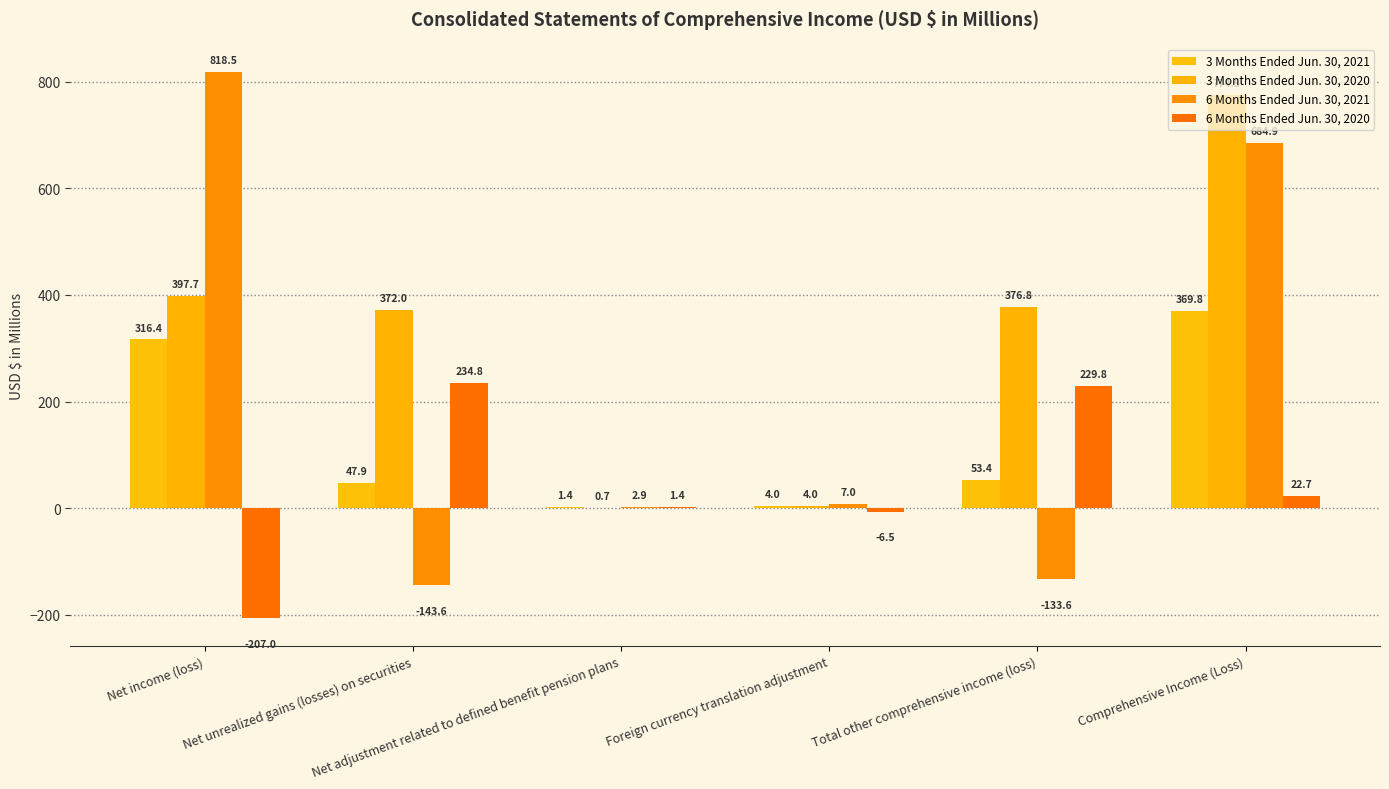

Reading left to right, list all the values displayed in this chart.

3 Months Ended Jun. 30, 2021: Net income (loss)=316.4	Net unrealized gains (losses) on securities=47.9	Net adjustment related to defined benefit pension plans=1.4	Foreign currency translation adjustment=4.0	Total other comprehensive income (loss)=53.4	Comprehensive Income (Loss)=369.8
3 Months Ended Jun. 30, 2020: Net income (loss)=397.7	Net unrealized gains (losses) on securities=372.0	Net adjustment related to defined benefit pension plans=0.7	Foreign currency translation adjustment=4.0	Total other comprehensive income (loss)=376.8	Comprehensive Income (Loss)=774.5
6 Months Ended Jun. 30, 2021: Net income (loss)=818.5	Net unrealized gains (losses) on securities=-143.6	Net adjustment related to defined benefit pension plans=2.9	Foreign currency translation adjustment=7.0	Total other comprehensive income (loss)=-133.6	Comprehensive Income (Loss)=684.9
6 Months Ended Jun. 30, 2020: Net income (loss)=-207.0	Net unrealized gains (losses) on securities=234.8	Net adjustment related to defined benefit pension plans=1.4	Foreign currency translation adjustment=-6.5	Total other comprehensive income (loss)=229.8	Comprehensive Income (Loss)=22.7